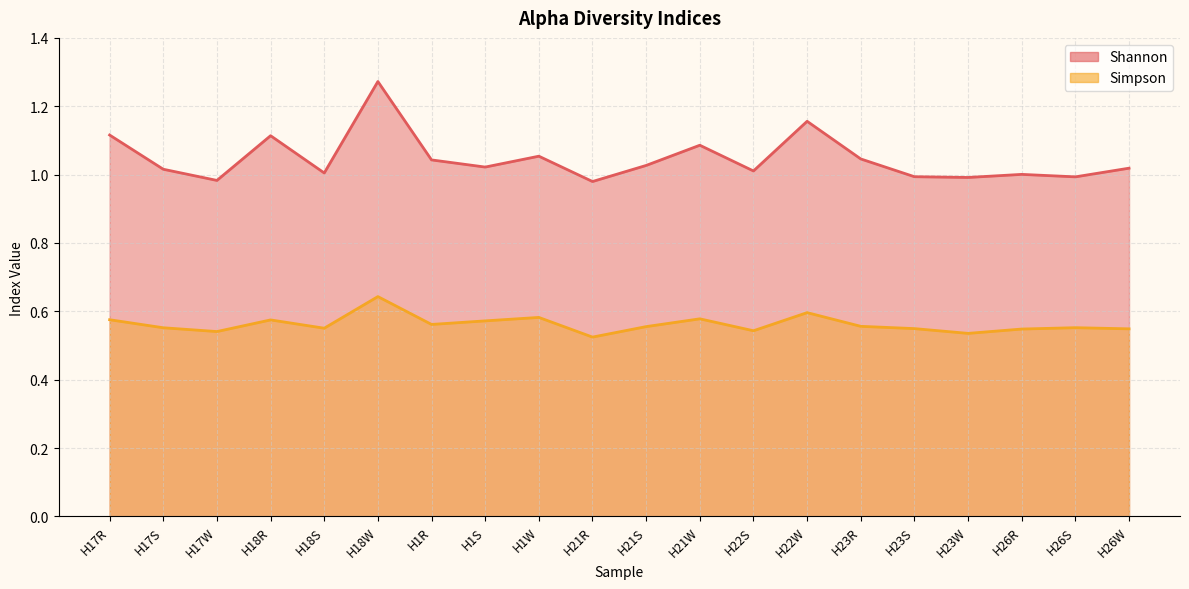

True or false: Shannon has more than 2 interior local peaks.

True